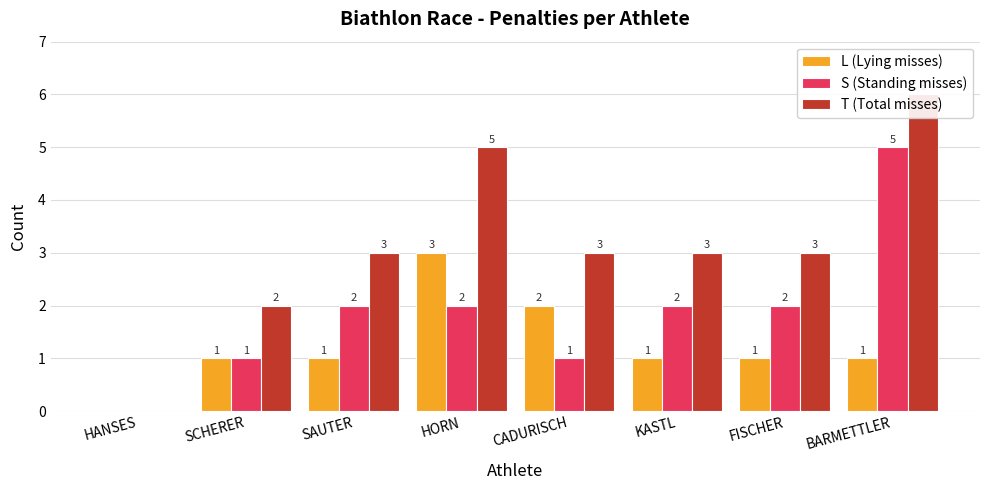

What is the label of the 7th bar from the right?

SCHERER